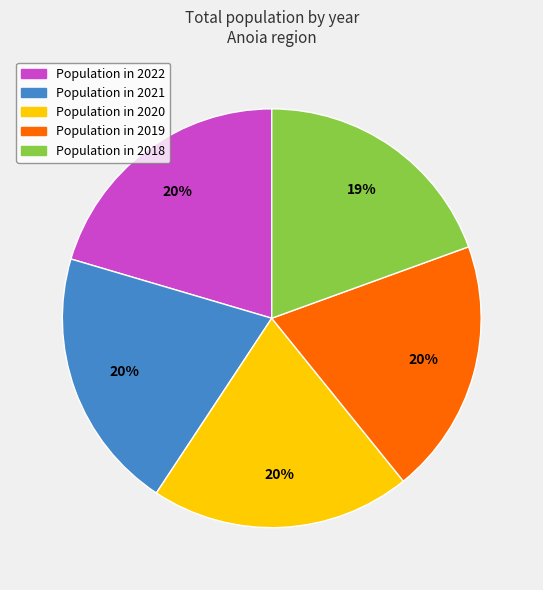

To the nearest percent, what is the difference between the largest and smallest slice percentages?

1%